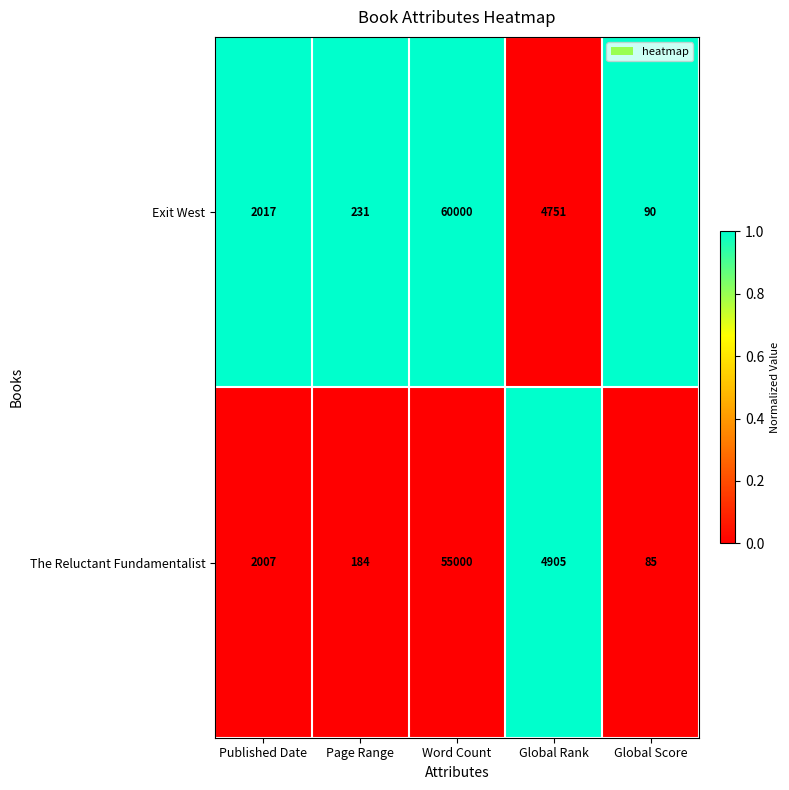

What is the spread (max minus min) of values at Word Count?

5000